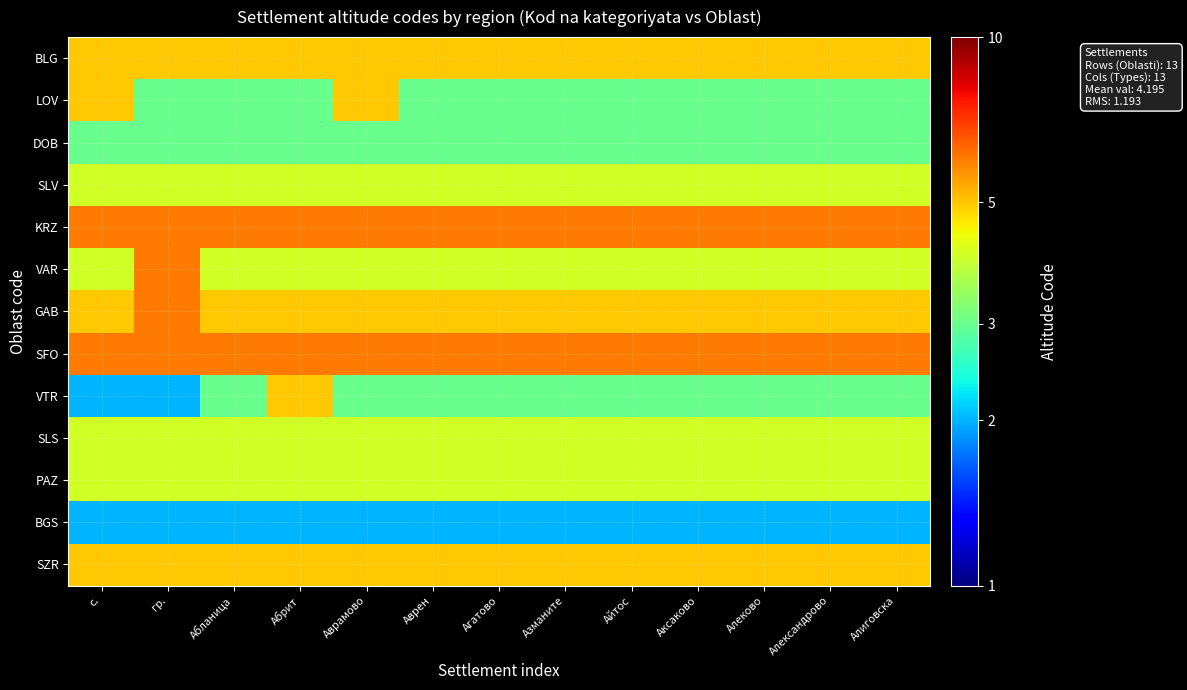

Reading left to right, what are all the values shown in this chart?

BLG: с.=5	гр.=5	Абланица=5	Абрит=5	Аврамово=5	Аврен=5	Агатово=5	Азманите=5	Айтос=5	Аксаково=5	Алеково=5	Александрово=5	Алиговска=5
LOV: с.=5	гр.=3	Абланица=3	Абрит=3	Аврамово=5	Аврен=3	Агатово=3	Азманите=3	Айтос=3	Аксаково=3	Алеково=3	Александрово=3	Алиговска=3
DOB: с.=3	гр.=3	Абланица=3	Абрит=3	Аврамово=3	Аврен=3	Агатово=3	Азманите=3	Айтос=3	Аксаково=3	Алеково=3	Александрово=3	Алиговска=3
SLV: с.=4	гр.=4	Абланица=4	Абрит=4	Аврамово=4	Аврен=4	Агатово=4	Азманите=4	Айтос=4	Аксаково=4	Алеково=4	Александрово=4	Алиговска=4
KRZ: с.=6	гр.=6	Абланица=6	Абрит=6	Аврамово=6	Аврен=6	Агатово=6	Азманите=6	Айтос=6	Аксаково=6	Алеково=6	Александрово=6	Алиговска=6
VAR: с.=4	гр.=6	Абланица=4	Абрит=4	Аврамово=4	Аврен=4	Агатово=4	Азманите=4	Айтос=4	Аксаково=4	Алеково=4	Александрово=4	Алиговска=4
GAB: с.=5	гр.=6	Абланица=5	Абрит=5	Аврамово=5	Аврен=5	Агатово=5	Азманите=5	Айтос=5	Аксаково=5	Алеково=5	Александрово=5	Алиговска=5
SFO: с.=6	гр.=6	Абланица=6	Абрит=6	Аврамово=6	Аврен=6	Агатово=6	Азманите=6	Айтос=6	Аксаково=6	Алеково=6	Александрово=6	Алиговска=6
VTR: с.=2	гр.=2	Абланица=3	Абрит=5	Аврамово=3	Аврен=3	Агатово=3	Азманите=3	Айтос=3	Аксаково=3	Алеково=3	Александрово=3	Алиговска=3
SLS: с.=4	гр.=4	Абланица=4	Абрит=4	Аврамово=4	Аврен=4	Агатово=4	Азманите=4	Айтос=4	Аксаково=4	Алеково=4	Александрово=4	Алиговска=4
PAZ: с.=4	гр.=4	Абланица=4	Абрит=4	Аврамово=4	Аврен=4	Агатово=4	Азманите=4	Айтос=4	Аксаково=4	Алеково=4	Александрово=4	Алиговска=4
BGS: с.=2	гр.=2	Абланица=2	Абрит=2	Аврамово=2	Аврен=2	Агатово=2	Азманите=2	Айтос=2	Аксаково=2	Алеково=2	Александрово=2	Алиговска=2
SZR: с.=5	гр.=5	Абланица=5	Абрит=5	Аврамово=5	Аврен=5	Агатово=5	Азманите=5	Айтос=5	Аксаково=5	Алеково=5	Александрово=5	Алиговска=5